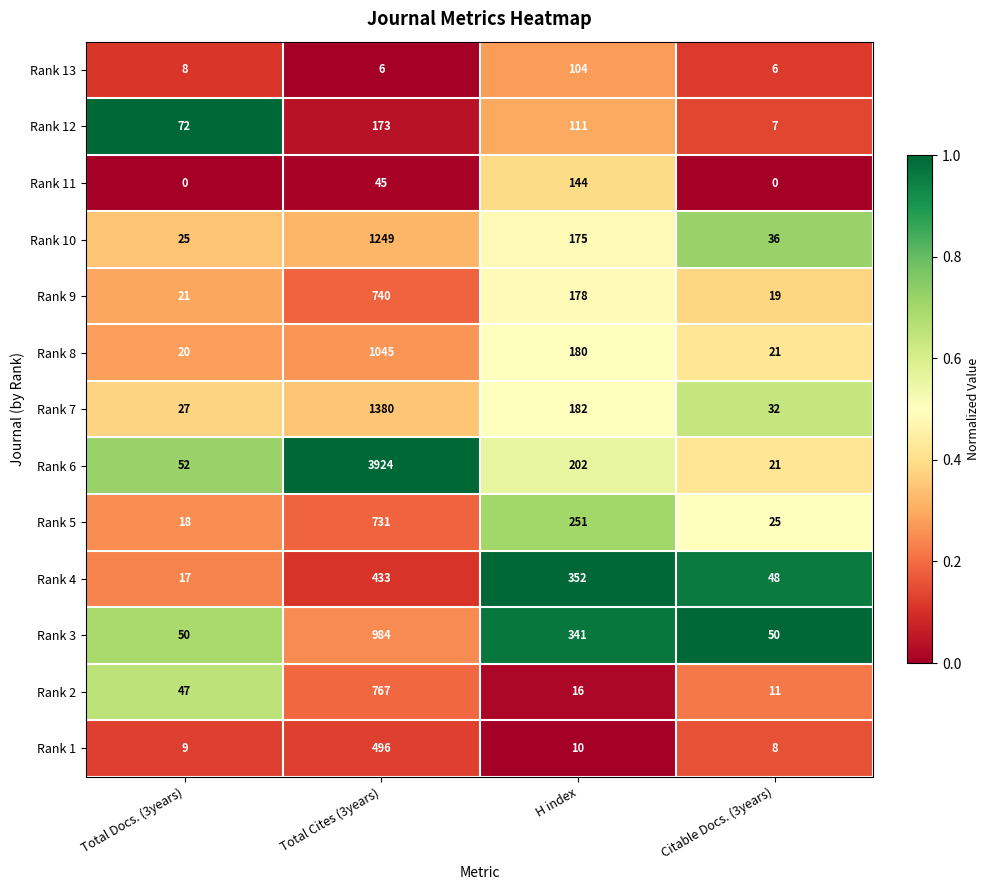

Which category has the lowest value in the Rank 2 series?

Citable Docs. (3years)